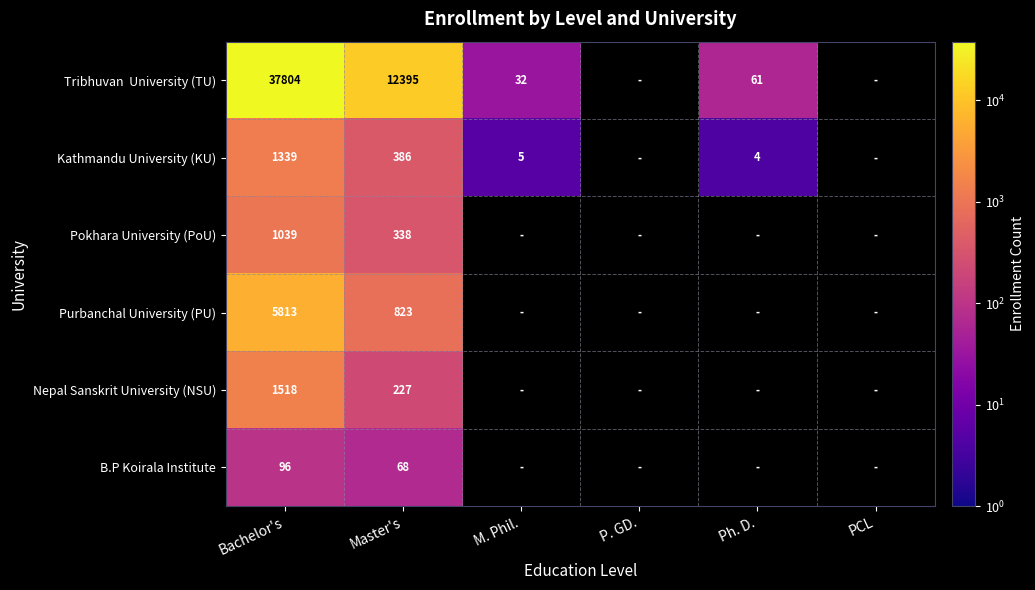

True or false: B.P Koirala Institute has a value of 97.4 at Master's.

False